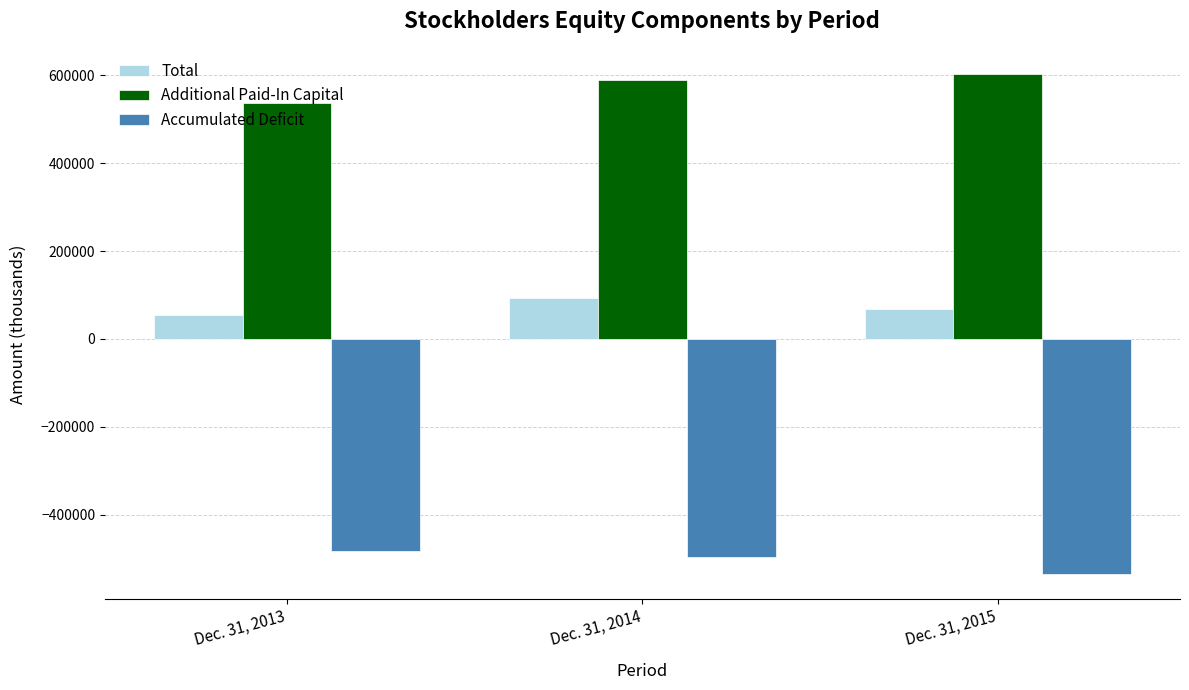

Are the bars horizontal?

No